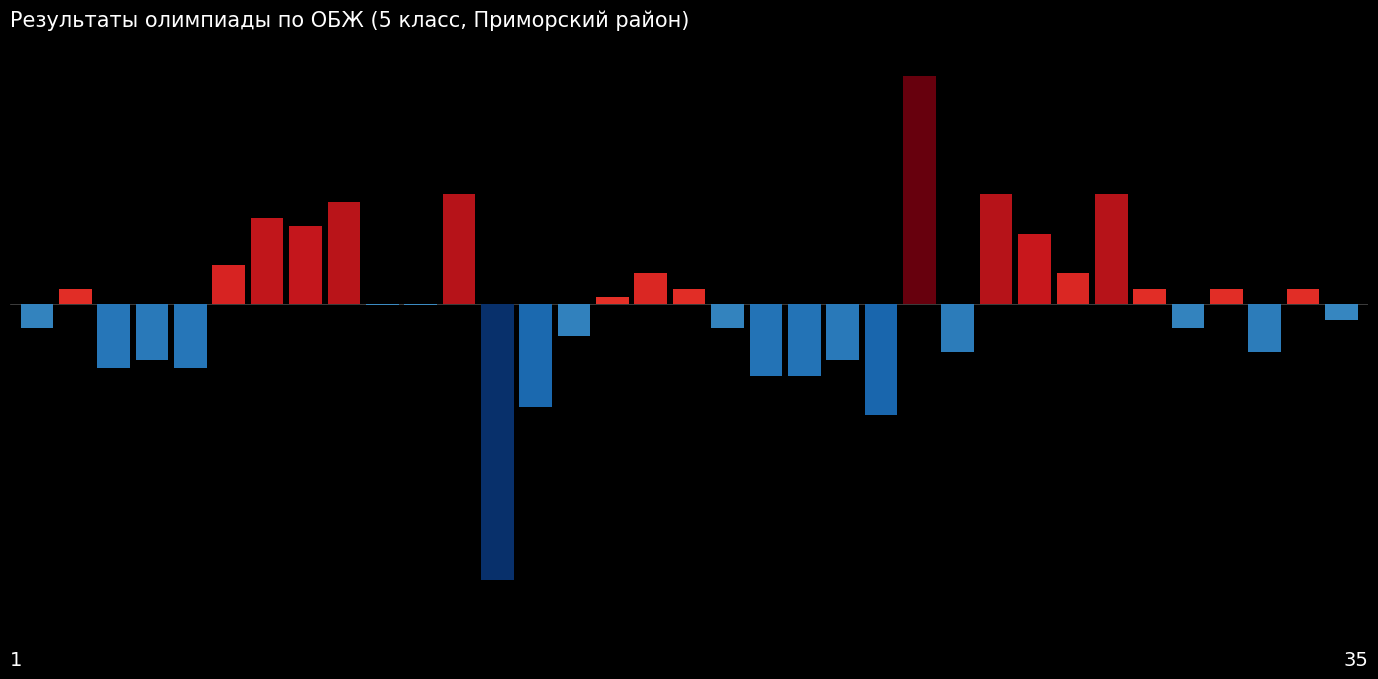

What is the greatest value displayed?

29.0